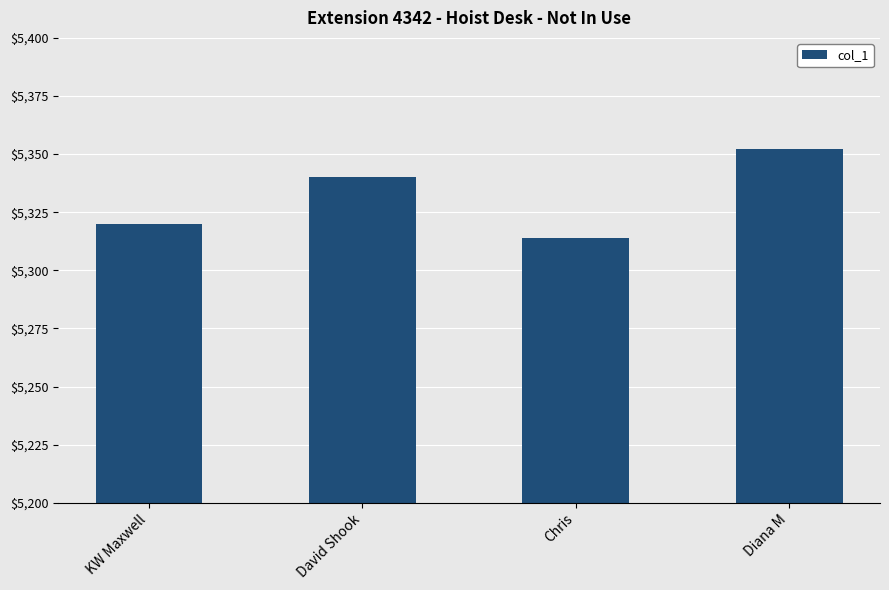

True or false: the data shows 3470 at KW Maxwell.

False